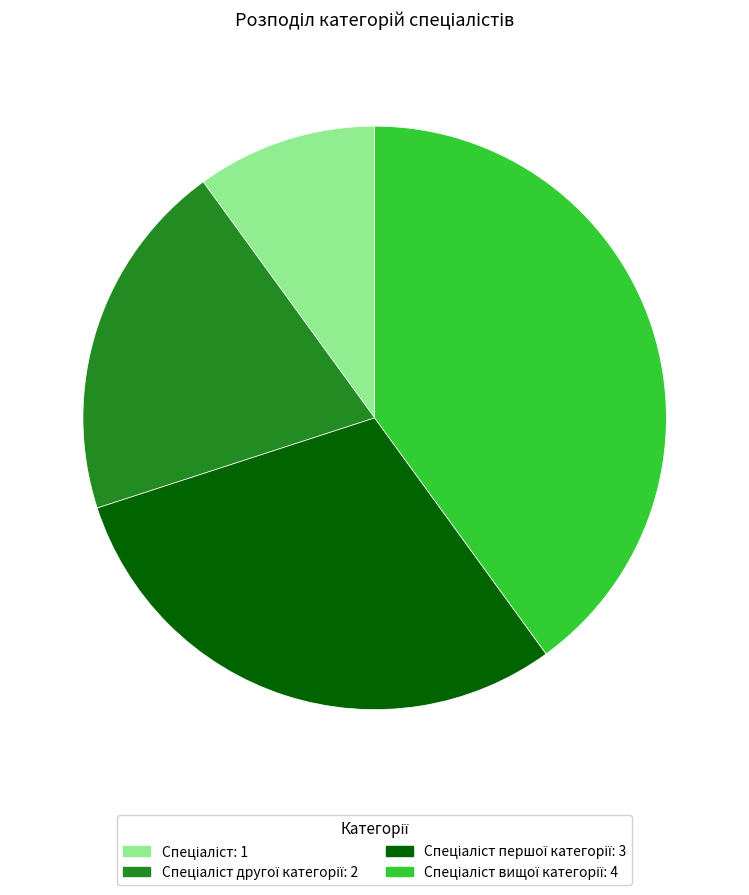

Is there any slice that represents more than half of the pie?

No